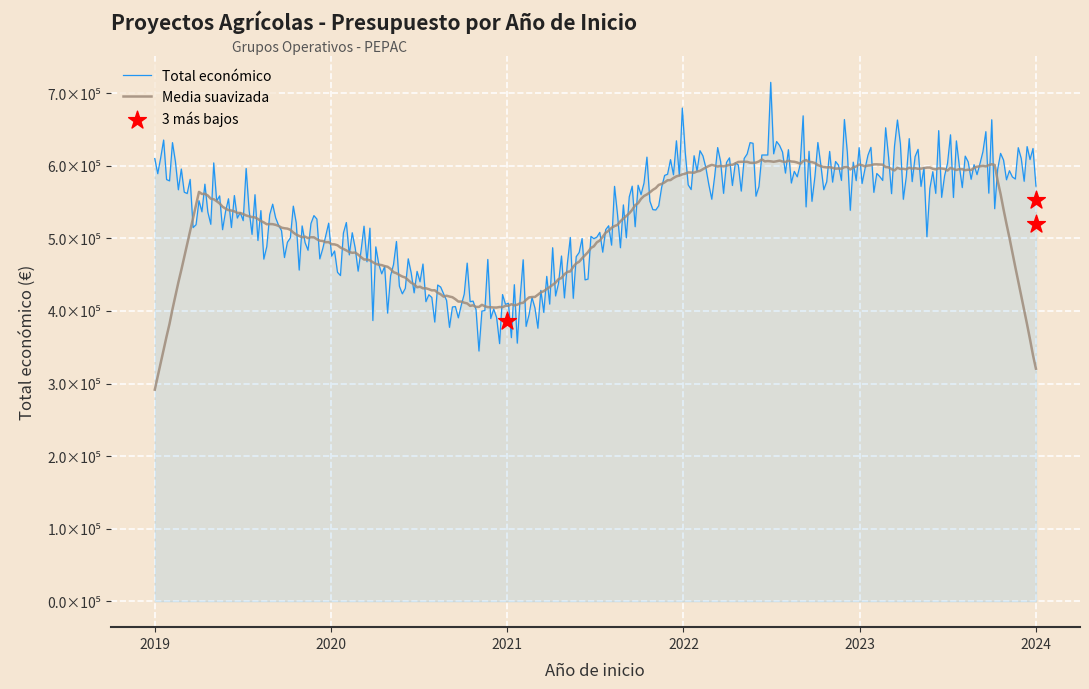

What is the total value across all series at 2021?

387572